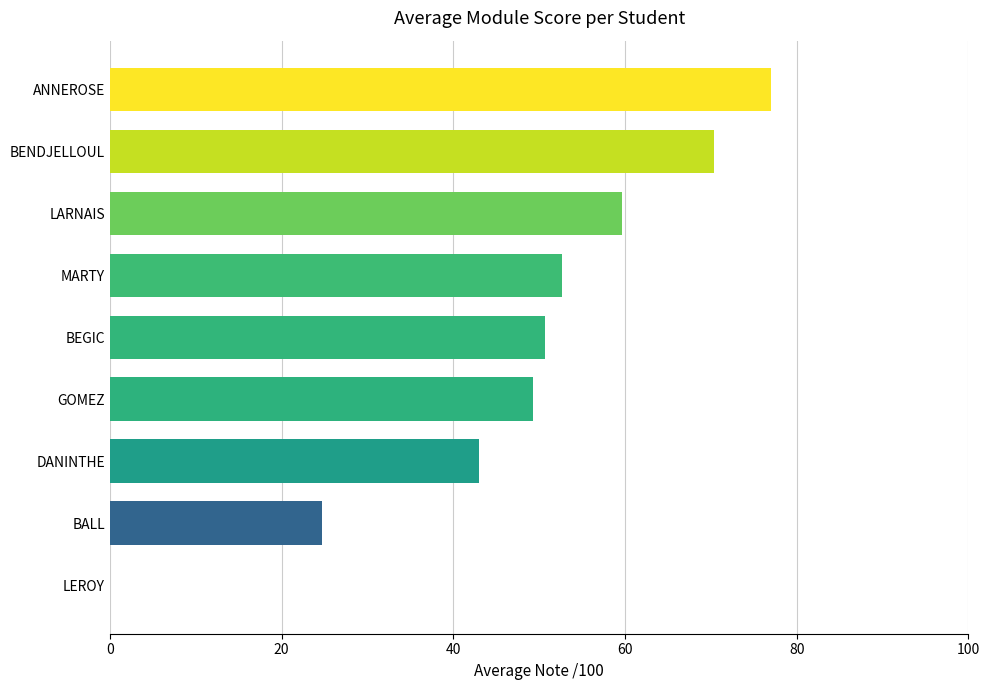

Reading top to bottom, what are all the values shown in this chart?

ANNEROSE=77.0	BENDJELLOUL=70.3	LARNAIS=59.7	MARTY=52.7	BEGIC=50.7	GOMEZ=49.3	DANINTHE=43.0	BALL=24.7	LEROY=0.0